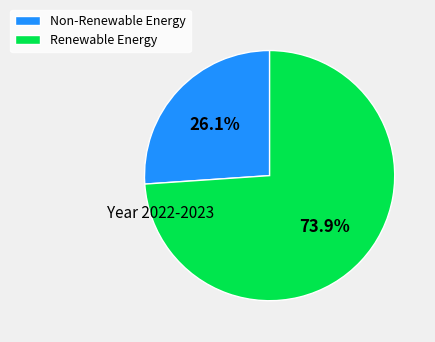

Rank the categories by value from highest to lowest.

Renewable Energy, Non-Renewable Energy